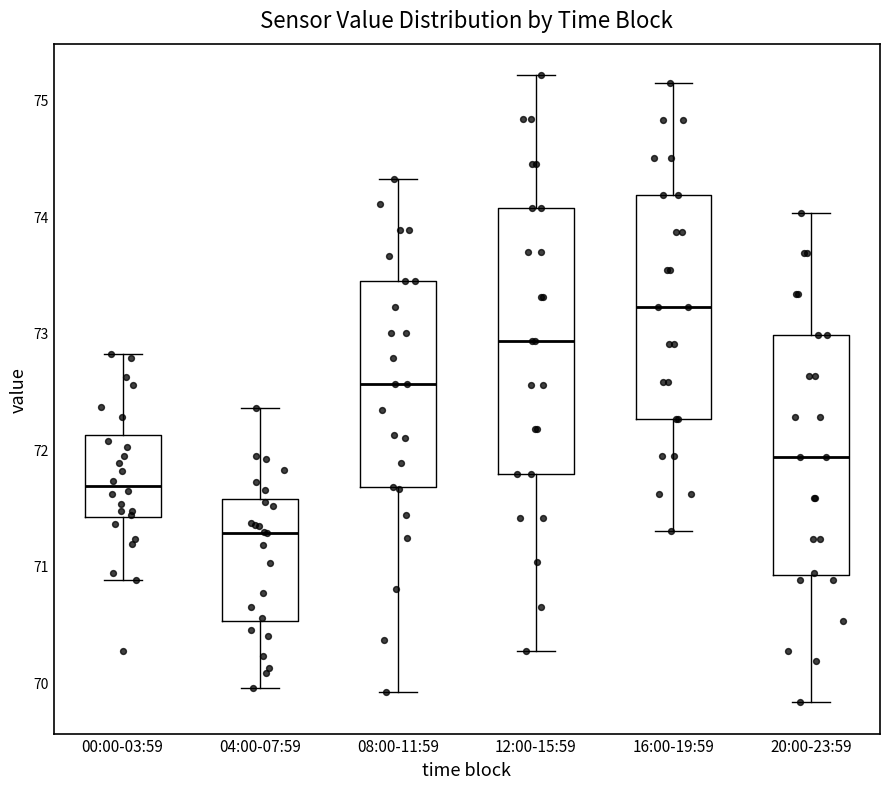

Which box is the tallest, from its lower edge to its upper edge?

12:00-15:59